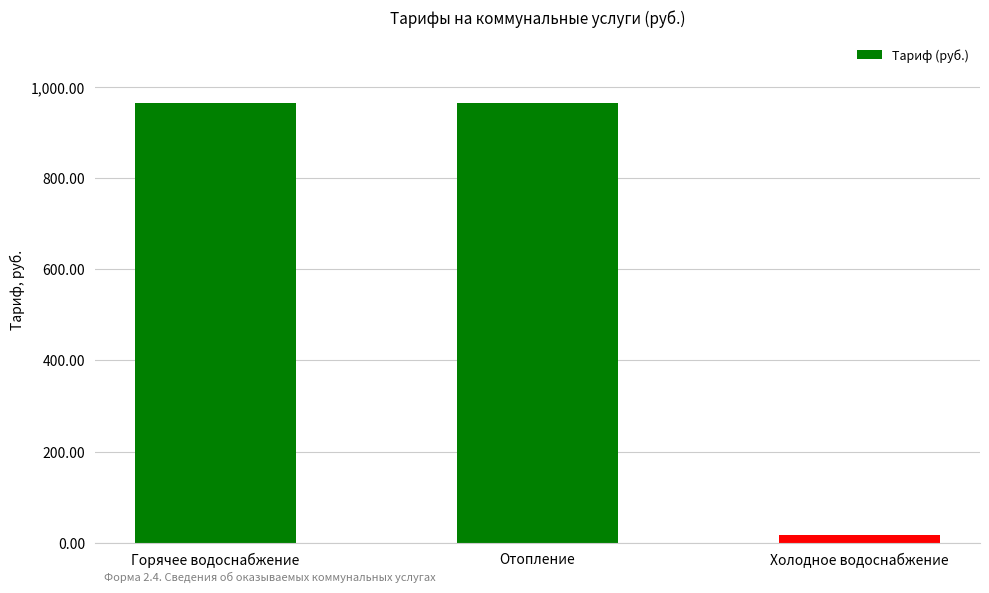

Are the bars horizontal?

No